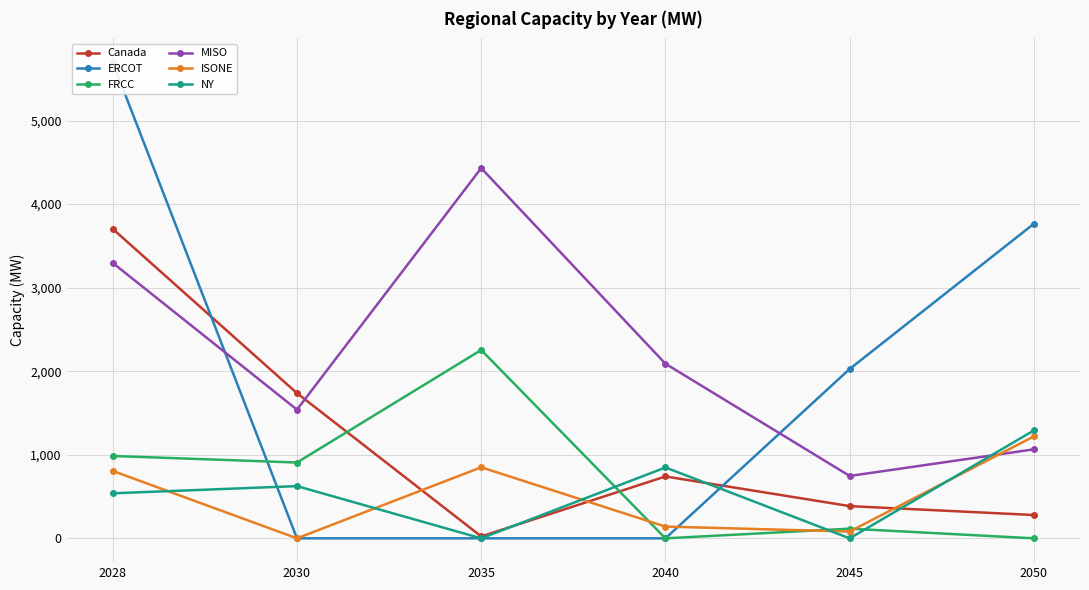

At which category is the sum across all series the highest?

2028